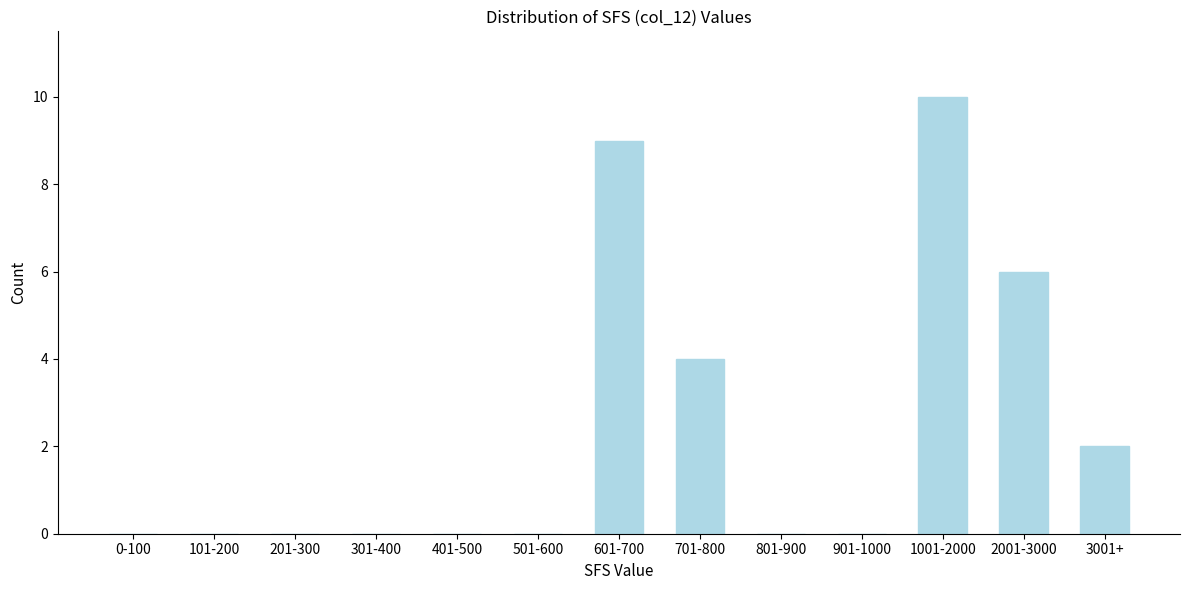

Reading right to left, what are all the values shown in this chart?

3001+=2	2001-3000=6	1001-2000=10	901-1000=0	801-900=0	701-800=4	601-700=9	501-600=0	401-500=0	301-400=0	201-300=0	101-200=0	0-100=0